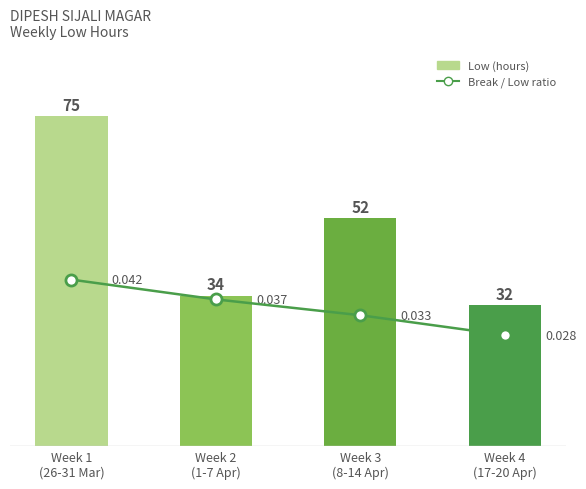

What is the label of the 2nd bar from the left?

Week 2
(1-7 Apr)